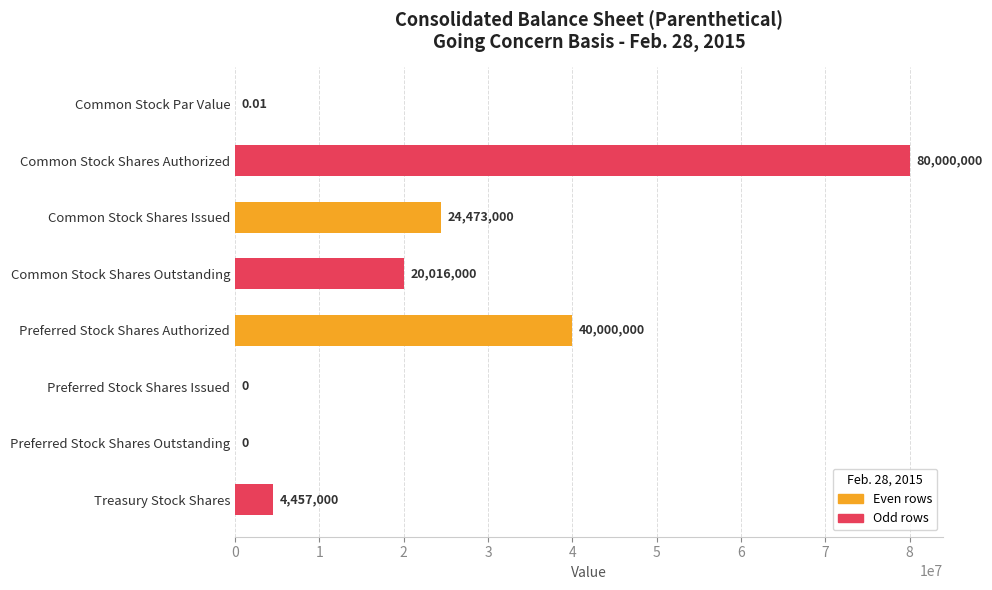

What is the sum of all values?

168946000.0